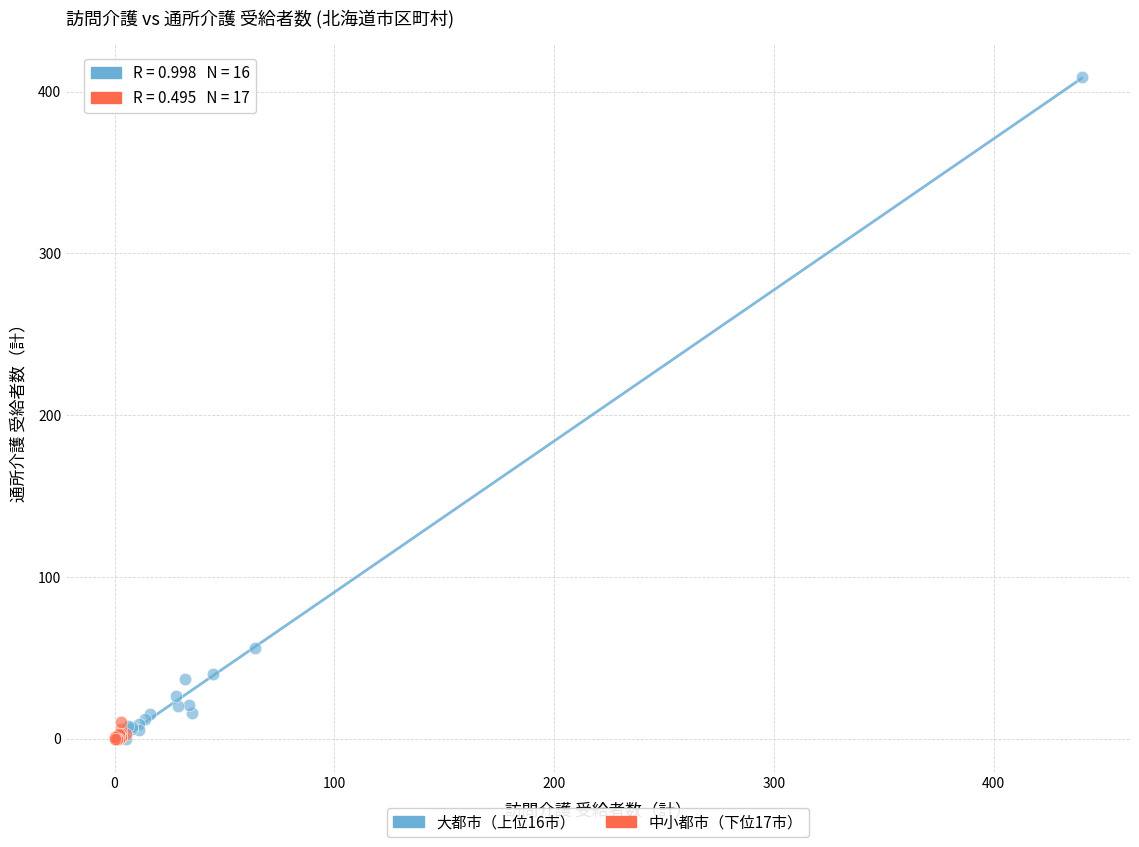

Which series reaches the maximum Y coordinate?

大都市（上位16市）